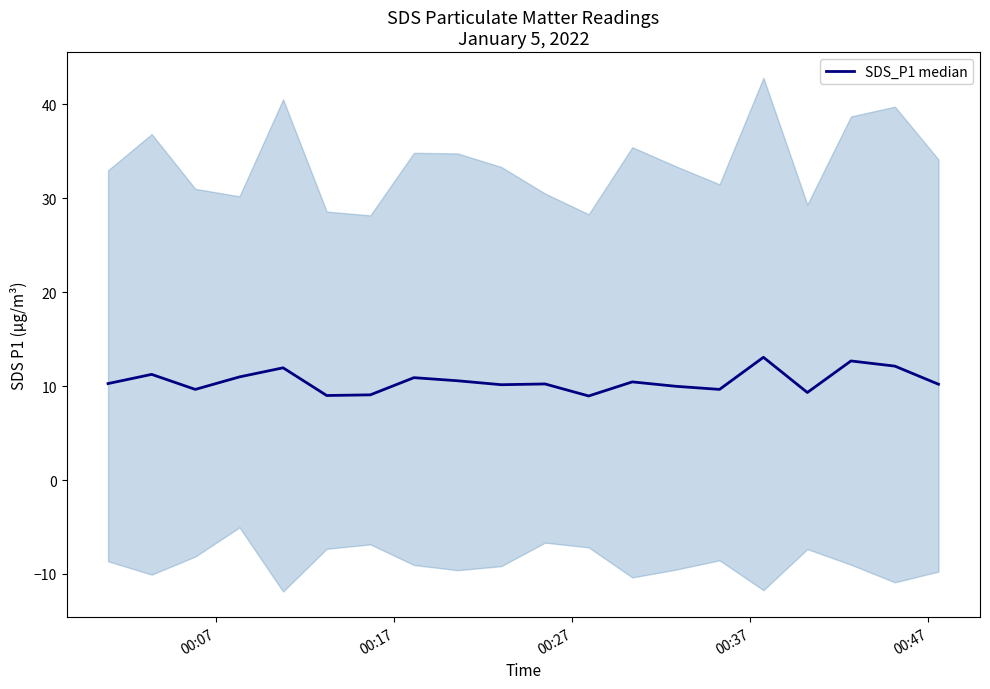

What is the value of the 17th point from the left?

9.3